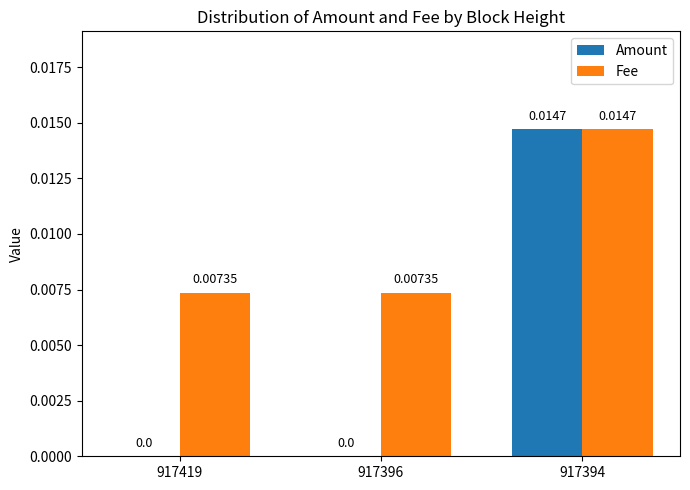

Is the value of Fee at 917394 greater than the value of Amount at 917396?

Yes